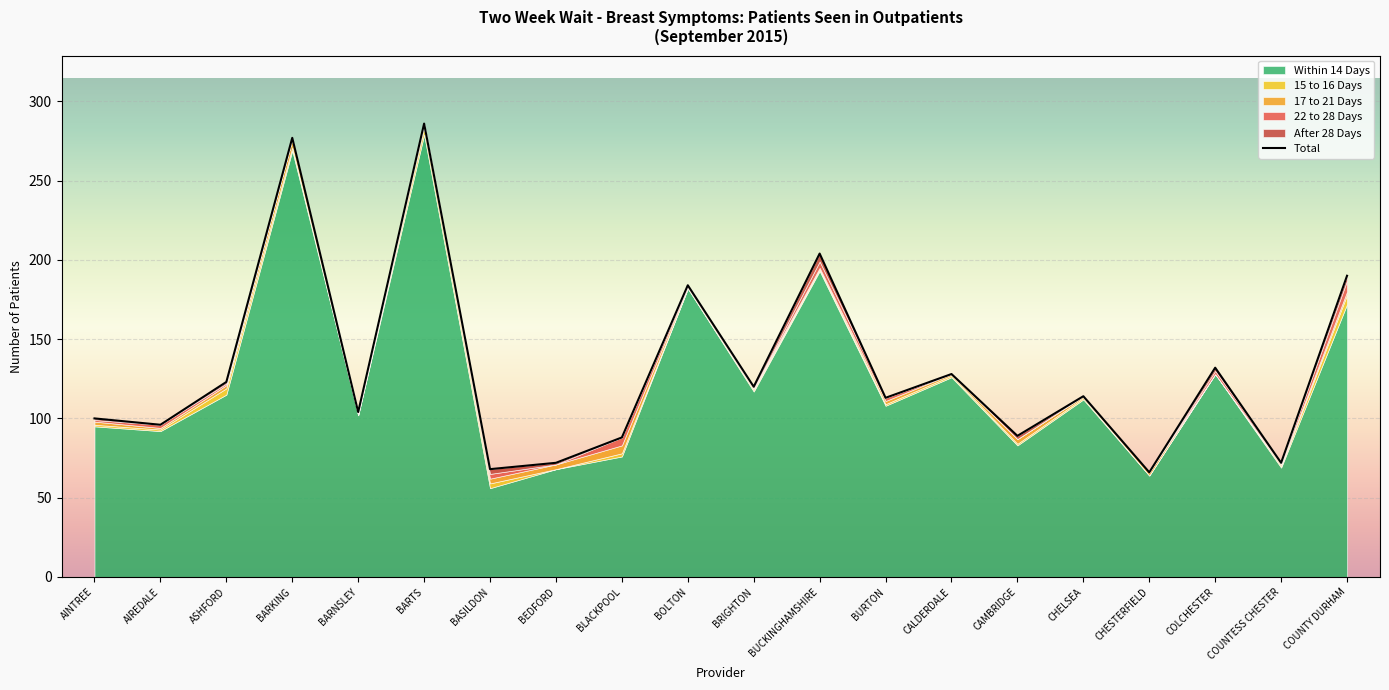

Between BEDFORD and COUNTY DURHAM, which is larger?

COUNTY DURHAM